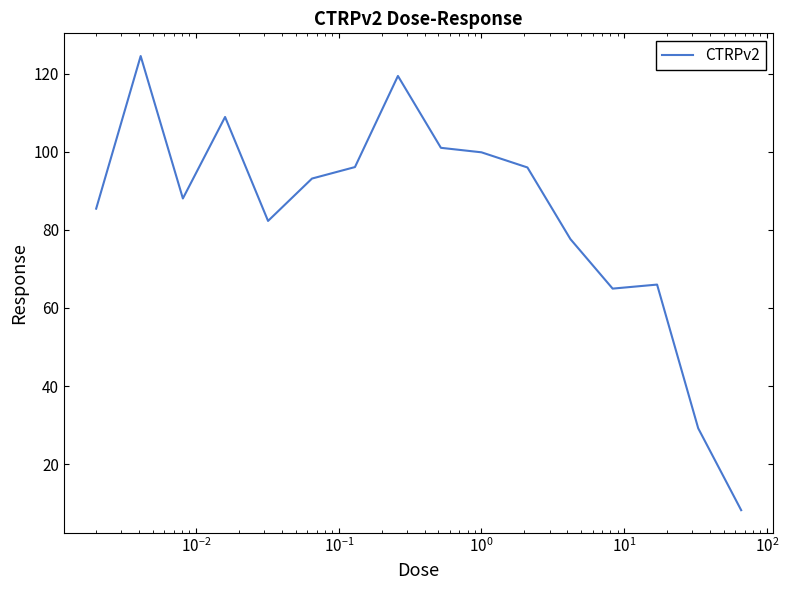

What is the greatest value displayed?

124.5